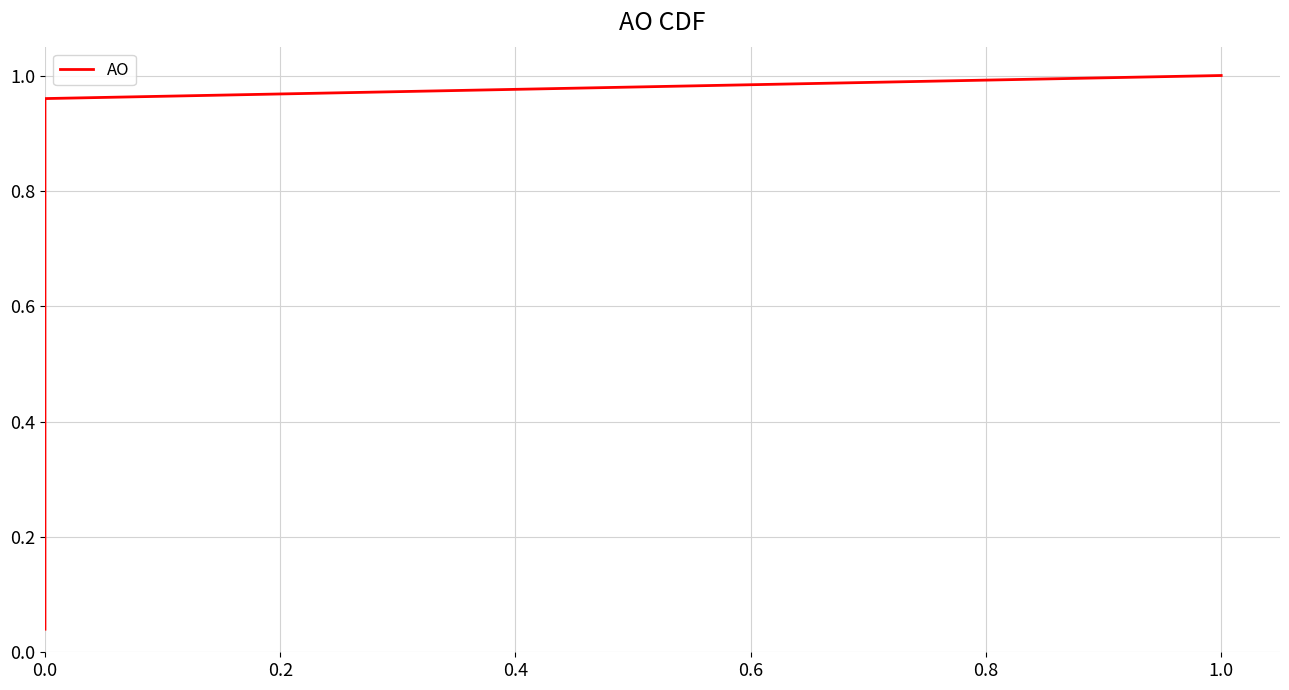

The chart shows a value of 0.1 at 0.0. True or false?

False